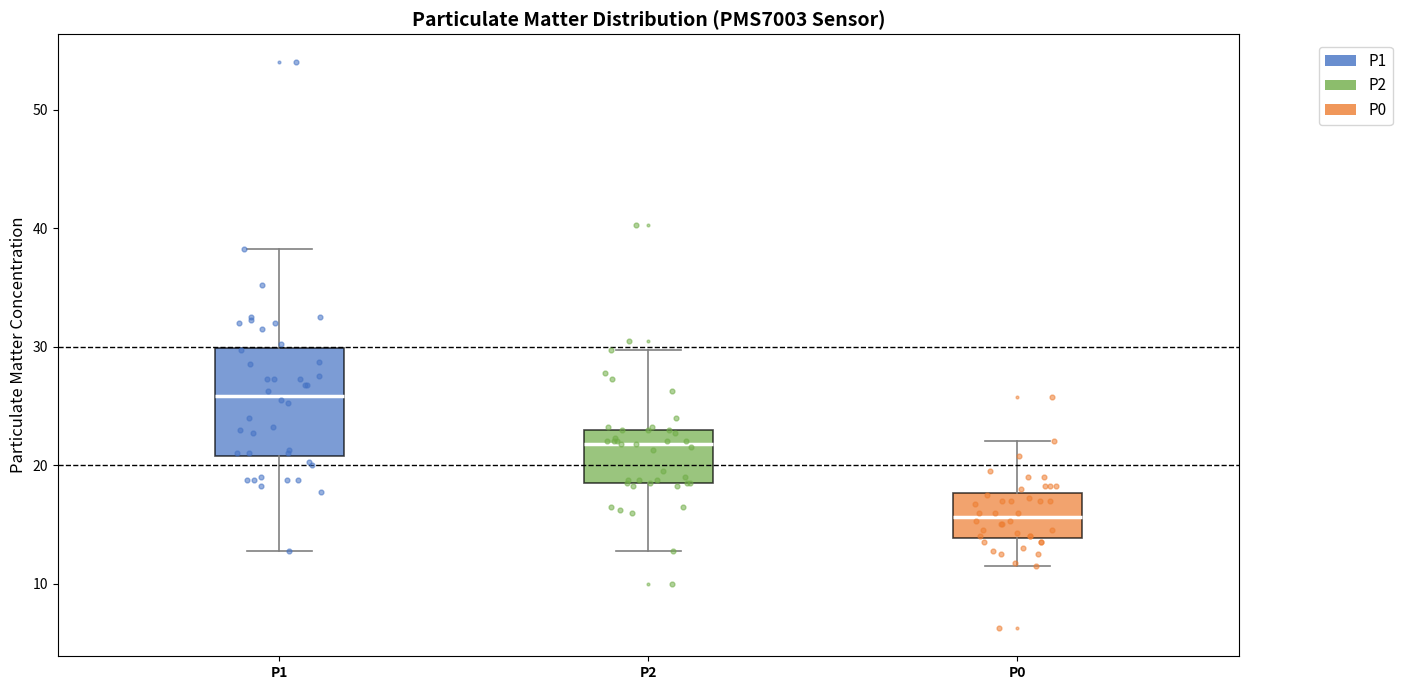

Comparing the boxes themselves (not the whiskers), which one is the tallest?

P1